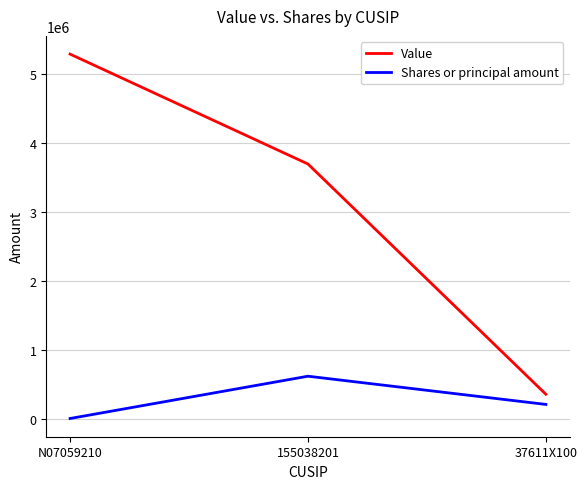

Is this an area chart (filled region under the line)?

No